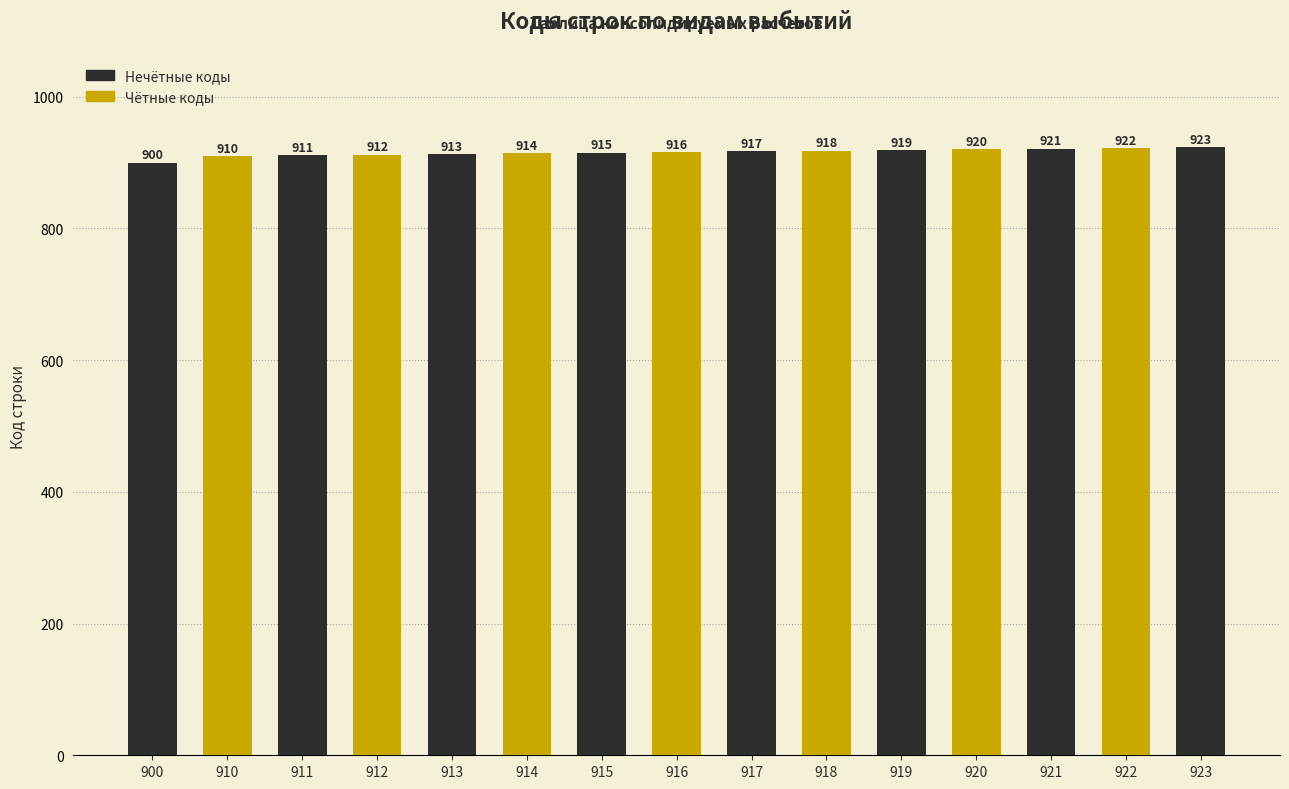

Reading left to right, transcribe all the data shown in this chart.

900	910	911	912	913	914	915	916	917	918	919	920	921	922	923